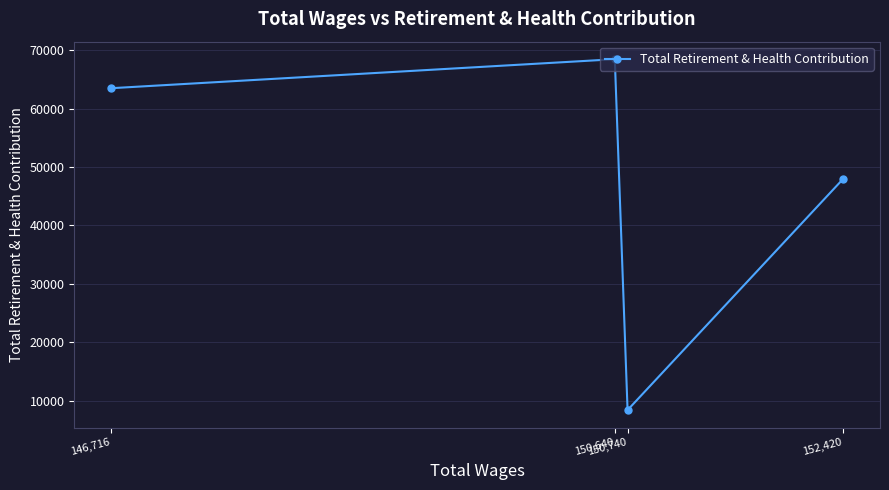

The value at 146,716 is 63480.6. True or false?

True